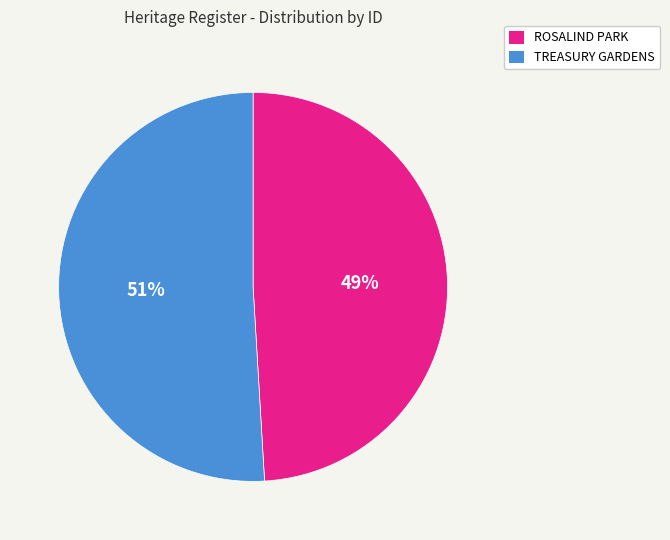

To the nearest percent, what is the difference between the ROSALIND PARK and TREASURY GARDENS slice percentages?

2%